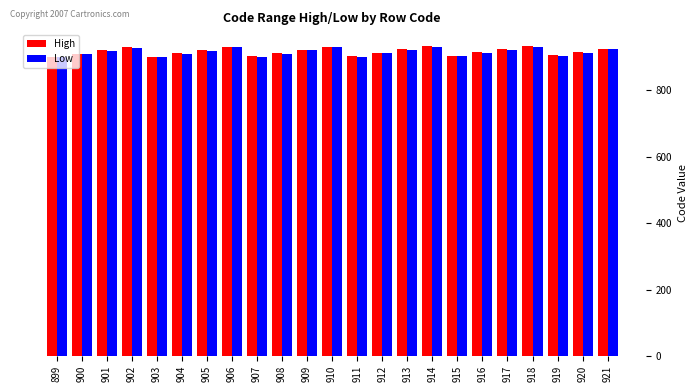

The value of Low at 902 is 547. True or false?

False